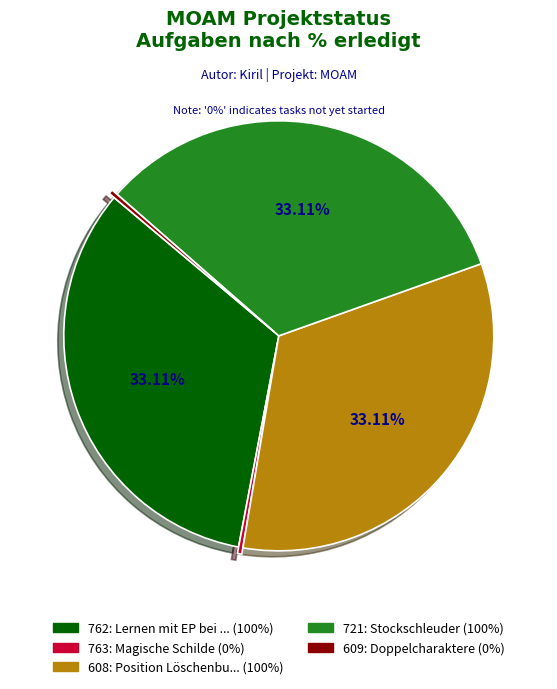

How many slices are in this pie chart?

5